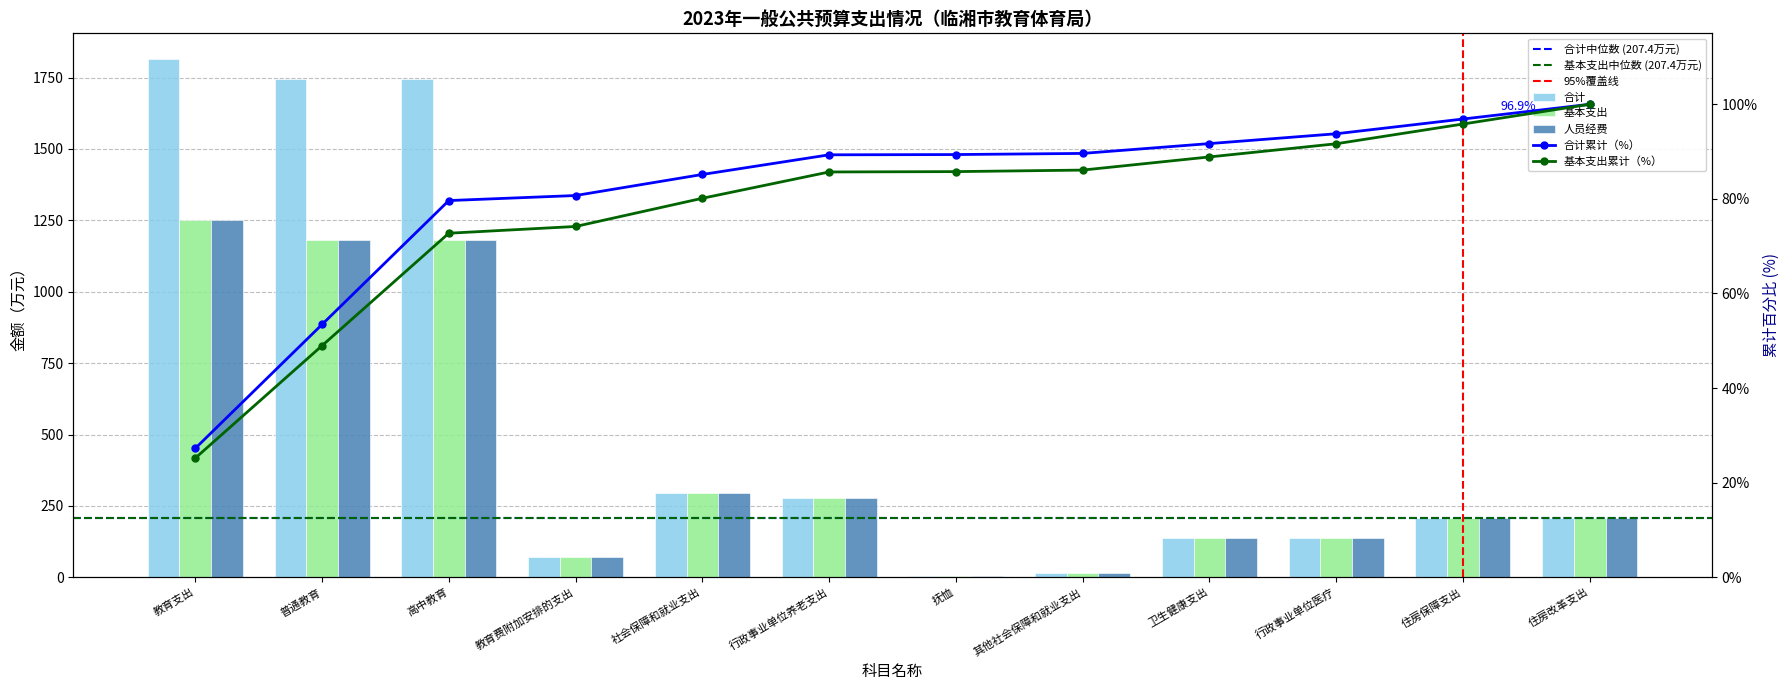

Is the value of 基本支出 at 社会保障和就业支出 greater than the value of 人员经费 at 住房保障支出?

Yes